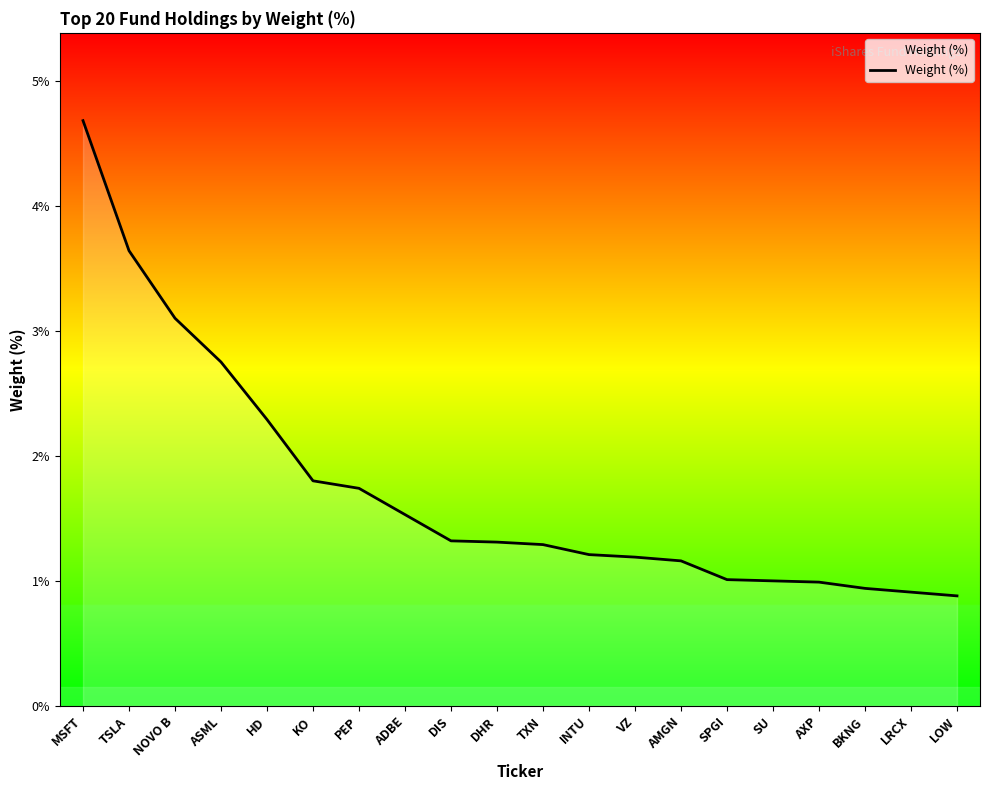

What value does the data have at PEP?

1.7